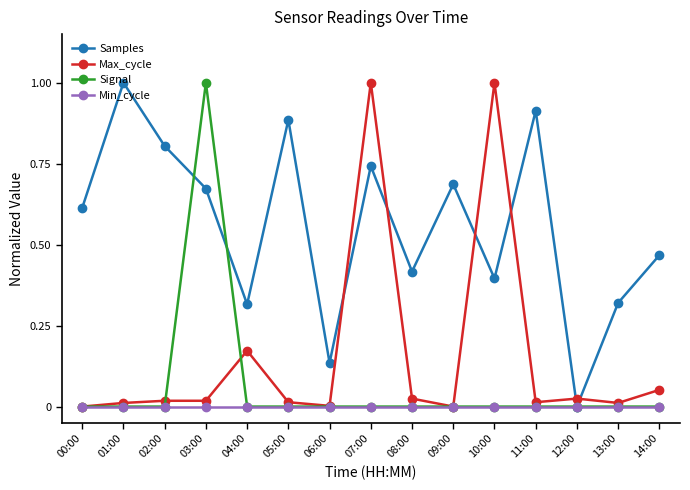

How many lines are shown in the chart?

4